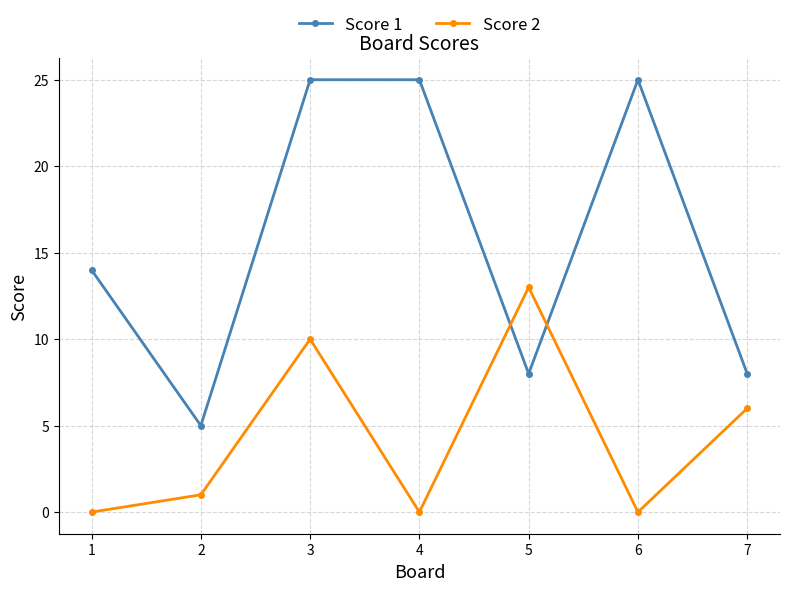

Reading left to right, extract all data points from this chart.

Score 1: 14	5	25	25	8	25	8
Score 2: 0	1	10	0	13	0	6